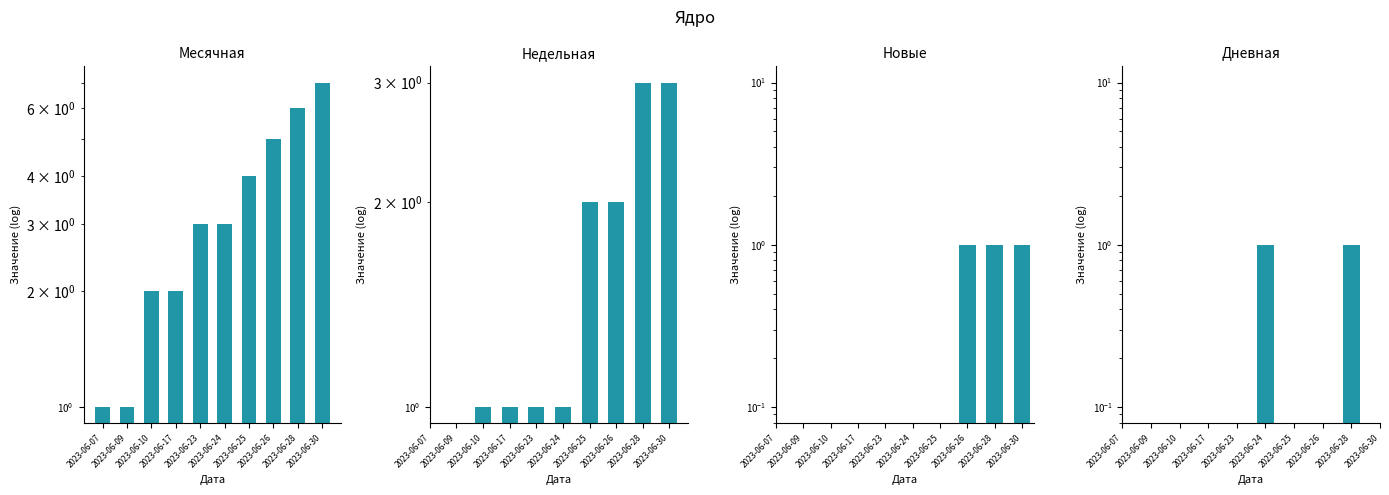

At which label does Месячная reach its minimum?

2023-06-07